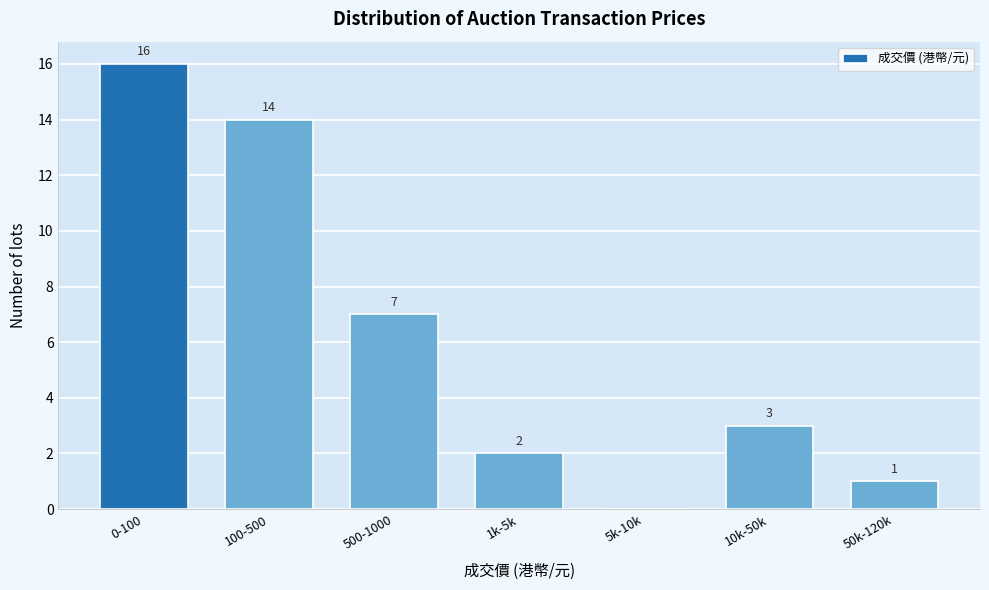

Reading left to right, what are all the values shown in this chart?

0-100=16	100-500=14	500-1000=7	1k-5k=2	5k-10k=0	10k-50k=3	50k-120k=1